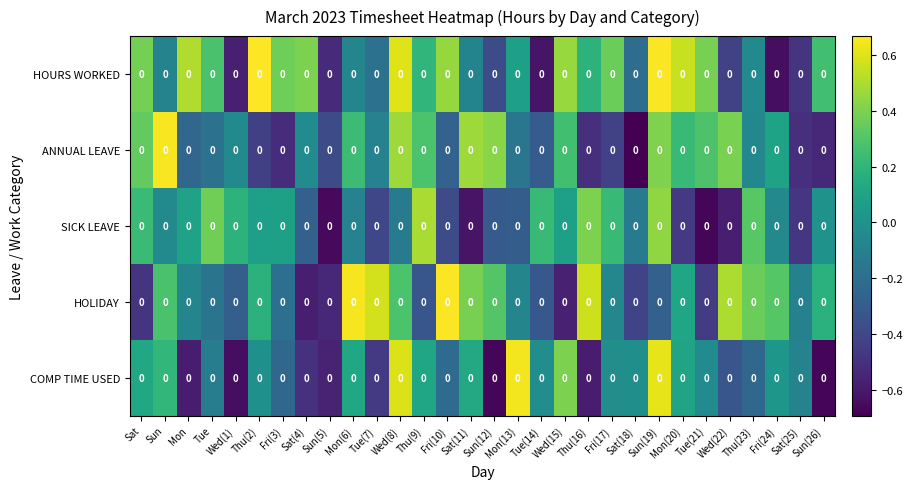

At which label does SICK LEAVE first exceed 0?

Sat